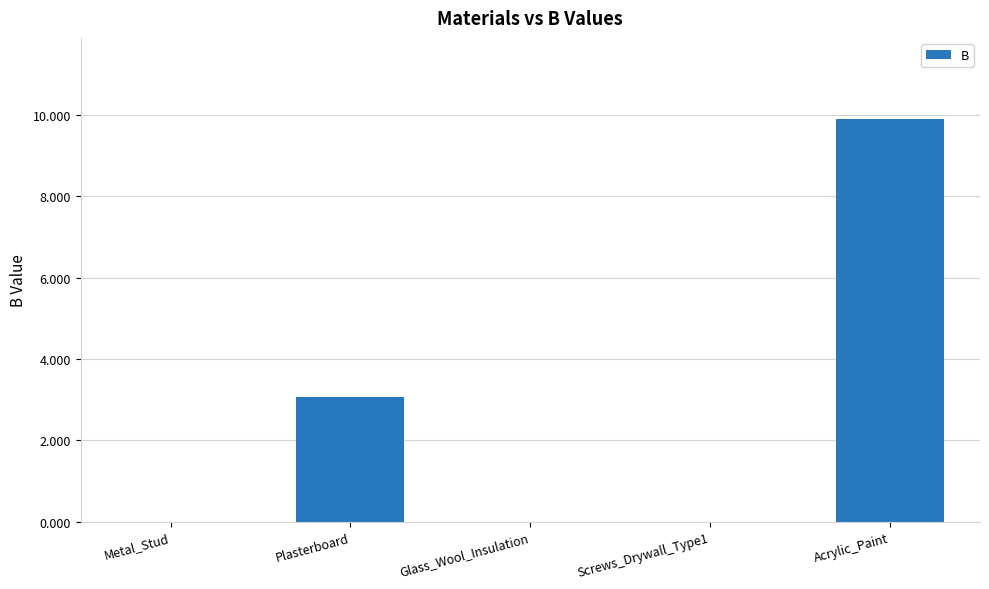

What is the difference between the values at Plasterboard and Metal_Stud?

3.1